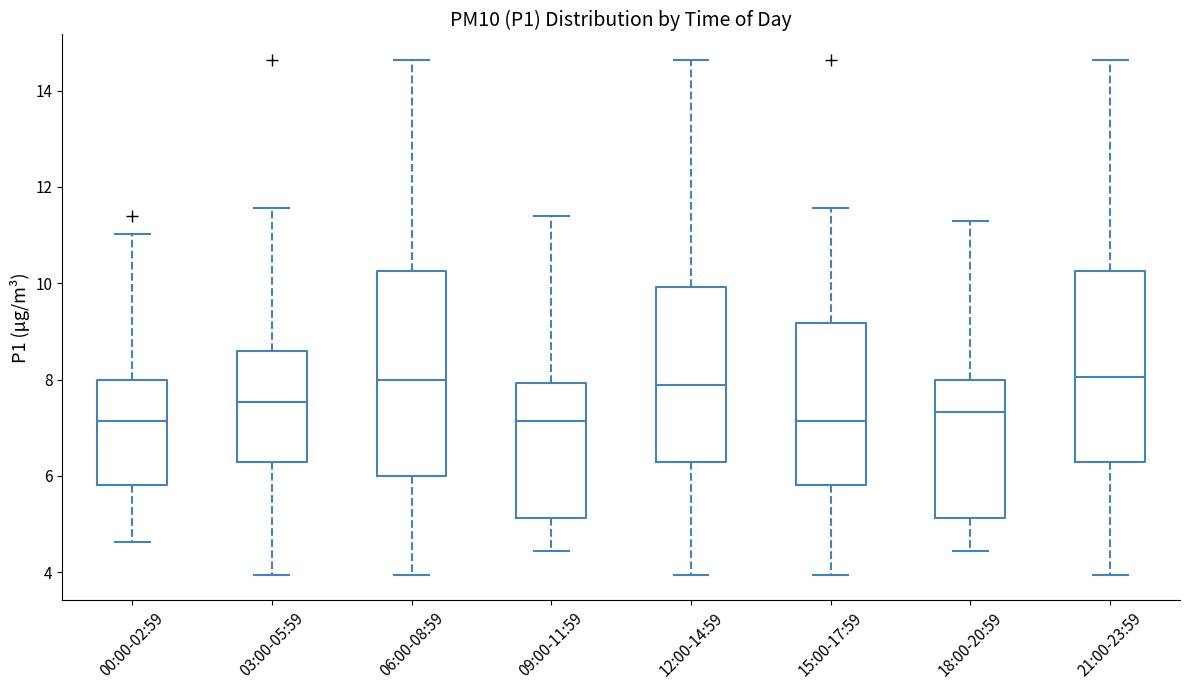

Comparing the boxes themselves (not the whiskers), which one is the tallest?

06:00-08:59